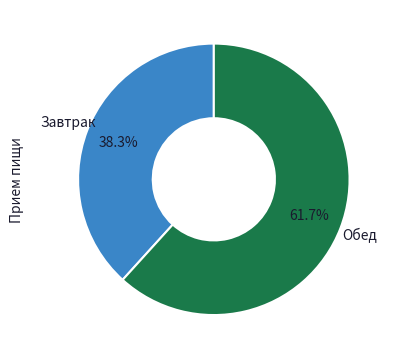

How many slices are in this pie chart?

2